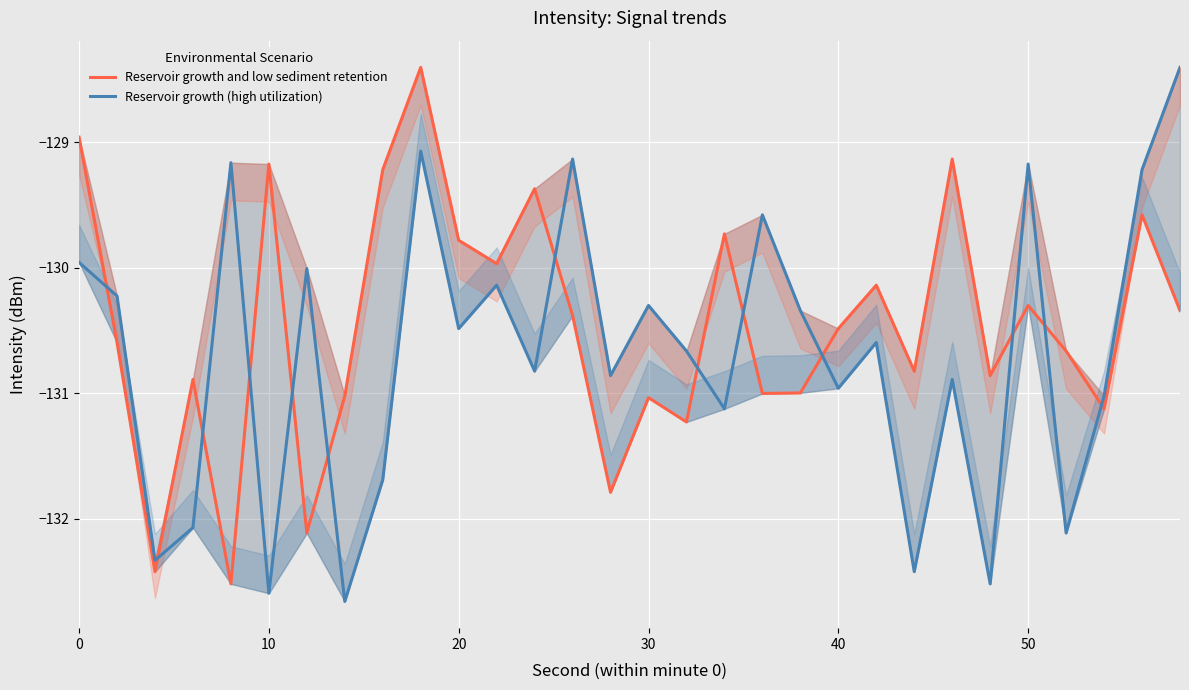

Which series ends up on top after the final intersection of Reservoir growth (high utilization) and Reservoir growth and low sediment retention?

Reservoir growth (high utilization)